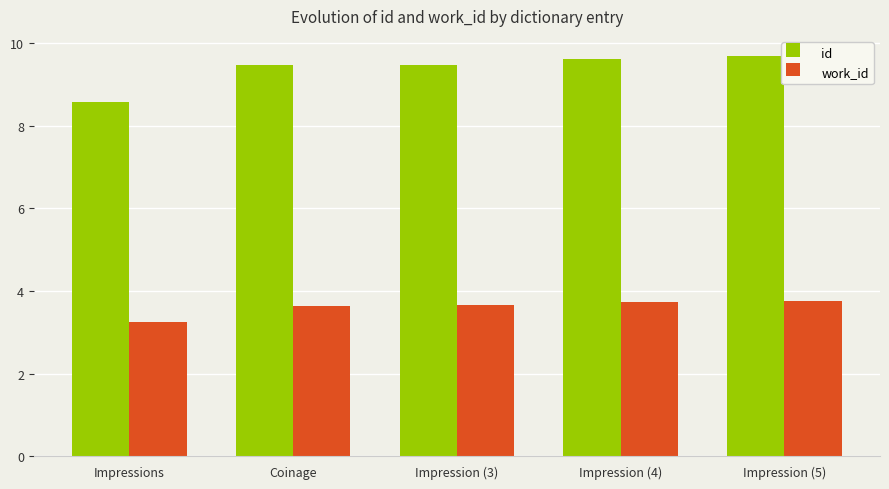

What is the minimum value shown in the chart?

3.3